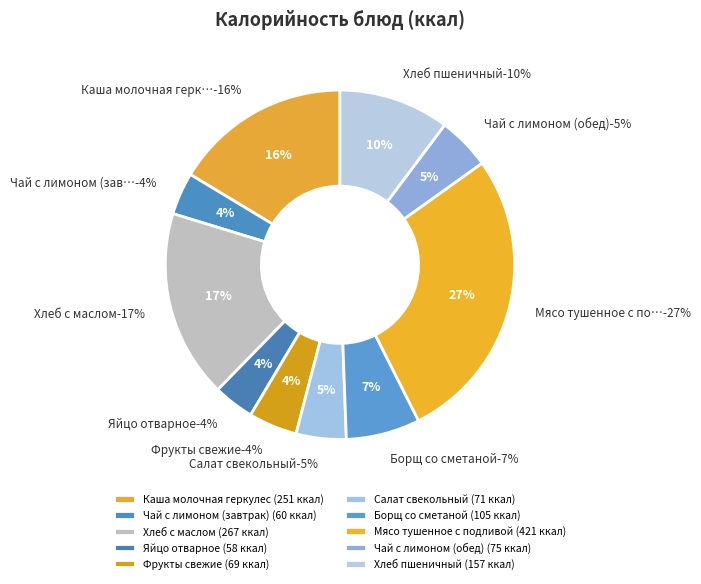

What percentage is the Хлеб пшеничный slice, to the nearest percent?

10%